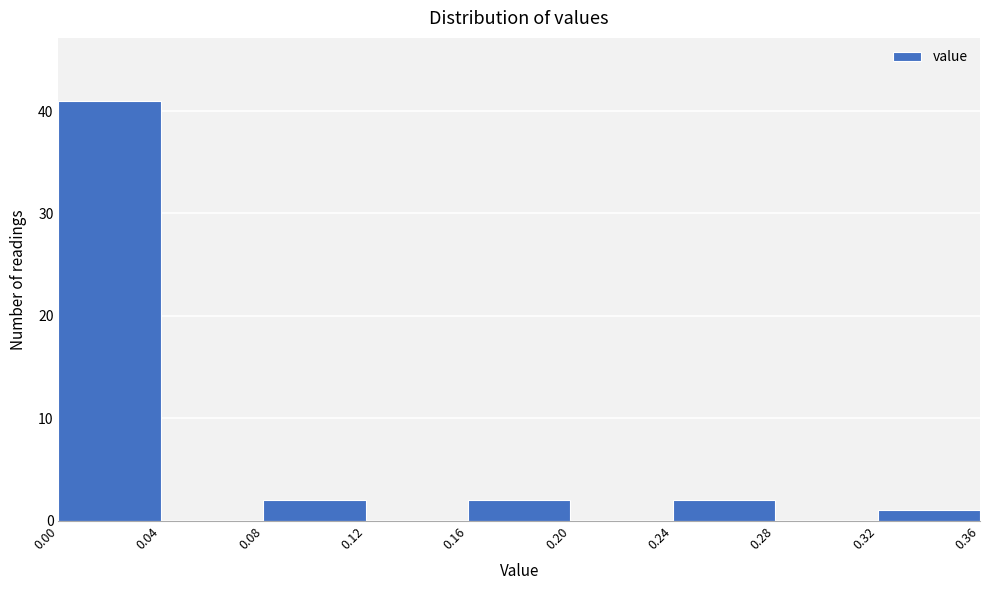

Reading left to right, list every bar in this chart as the range it spans on the x-axis followed by its height. The values are not printed on the chart, so give them approximately, as read against the axis.

0.00 to 0.04: 41
0.04 to 0.08: 0
0.08 to 0.12: 2
0.12 to 0.16: 0
0.16 to 0.20: 2
0.20 to 0.24: 0
0.24 to 0.28: 2
0.28 to 0.32: 0
0.32 to 0.36: 1